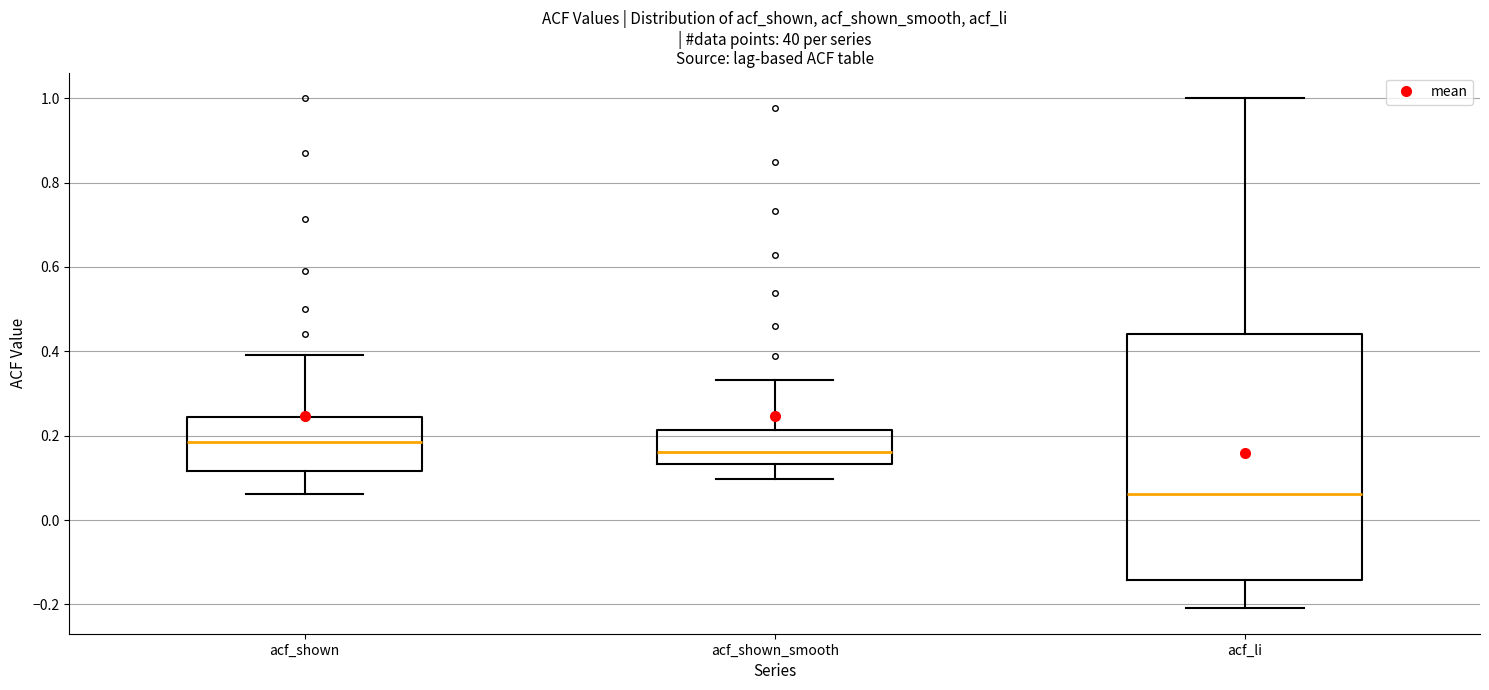

Which box is the tallest, from its lower edge to its upper edge?

acf_li